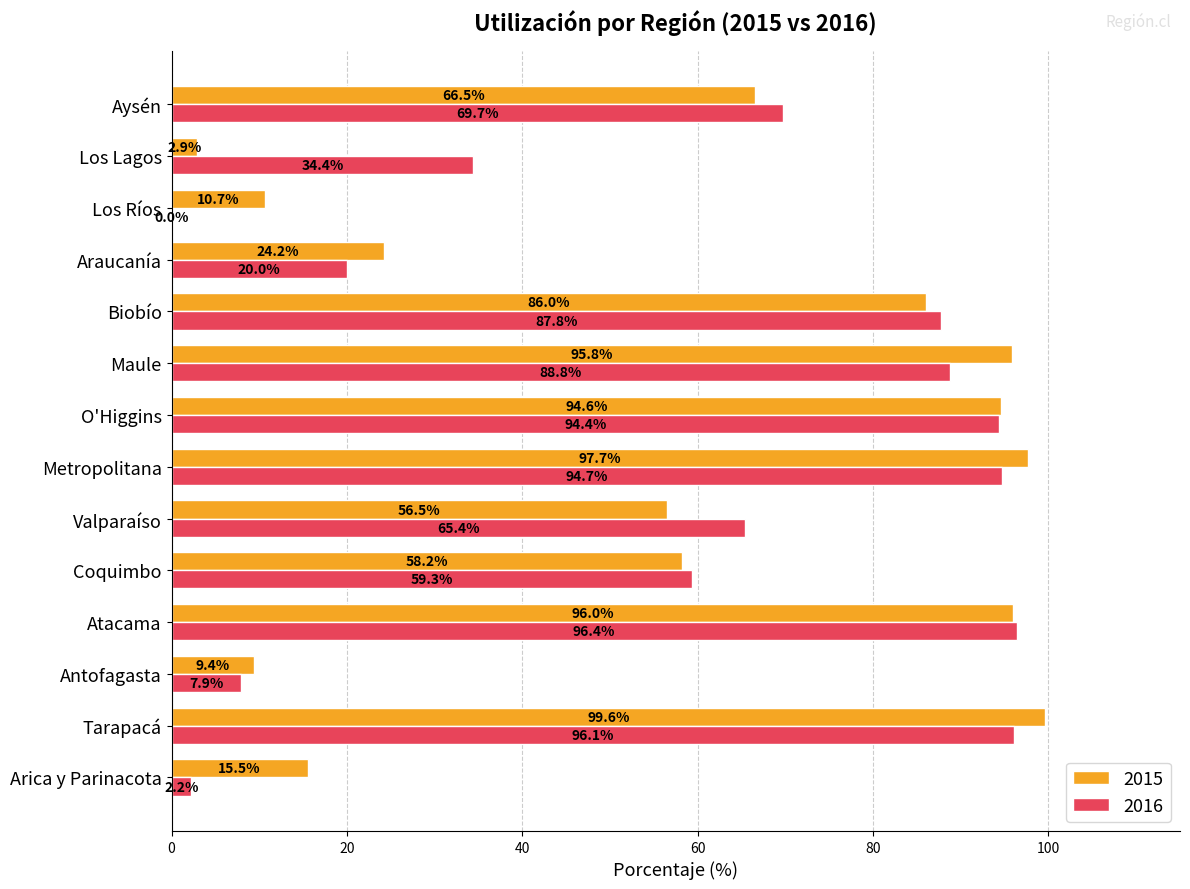

What is the maximum value shown in the chart?

99.6